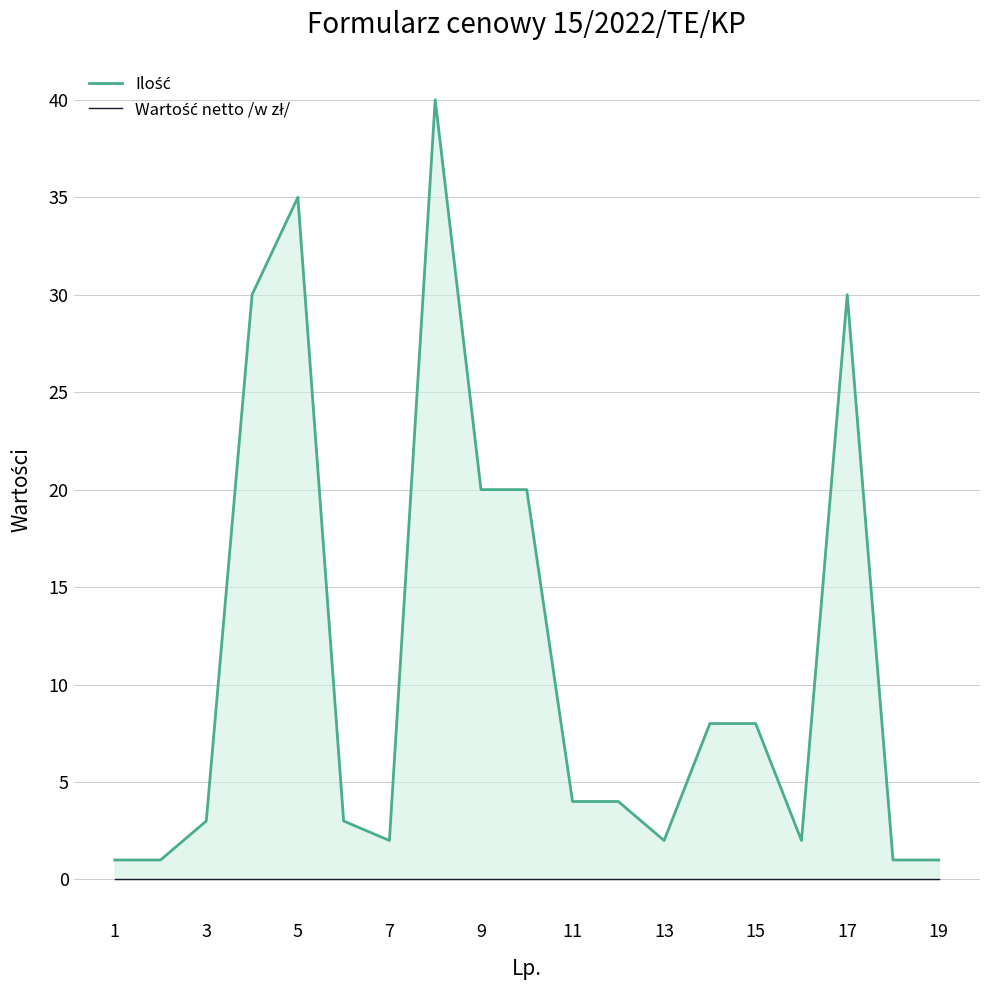

At 7, list the series in order from largest to smallest.

Ilość, Wartość netto /w zł/